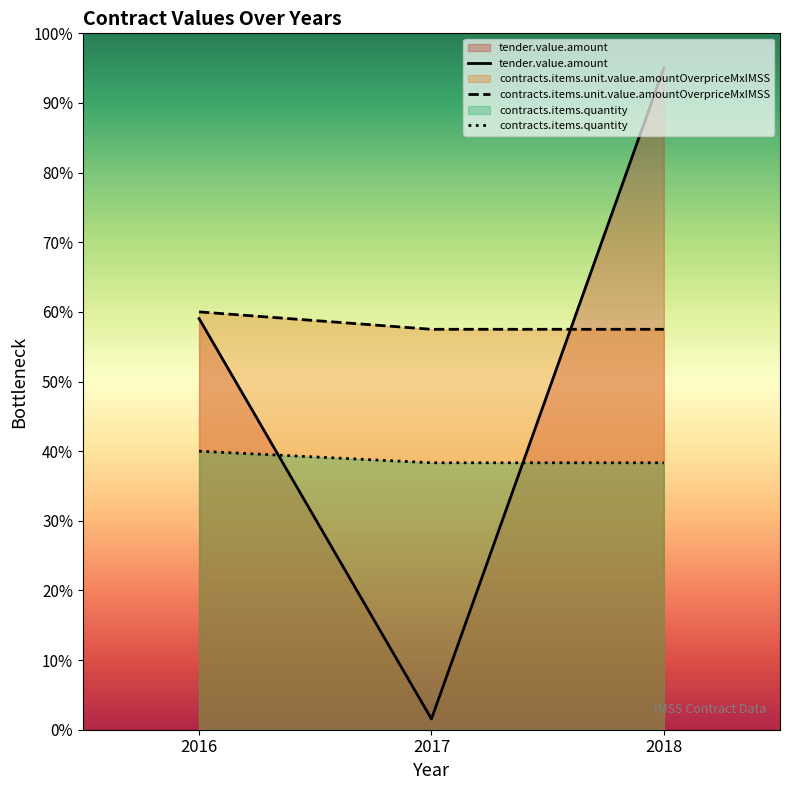

Rank the series by their average value, from highest to lowest.

contracts.items.unit.value.amountOverpriceMxIMSS, tender.value.amount, contracts.items.quantity